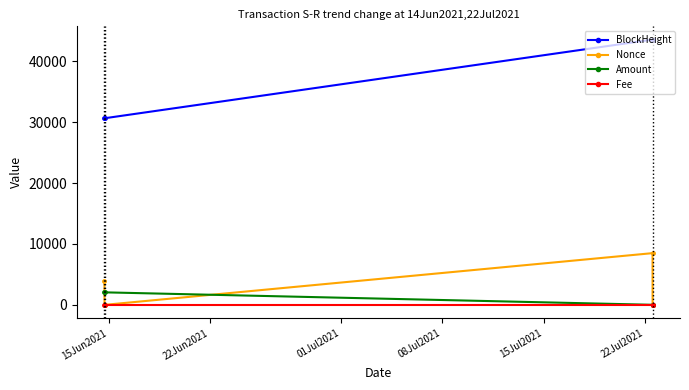

True or false: Nonce and BlockHeight cross at least once.

False